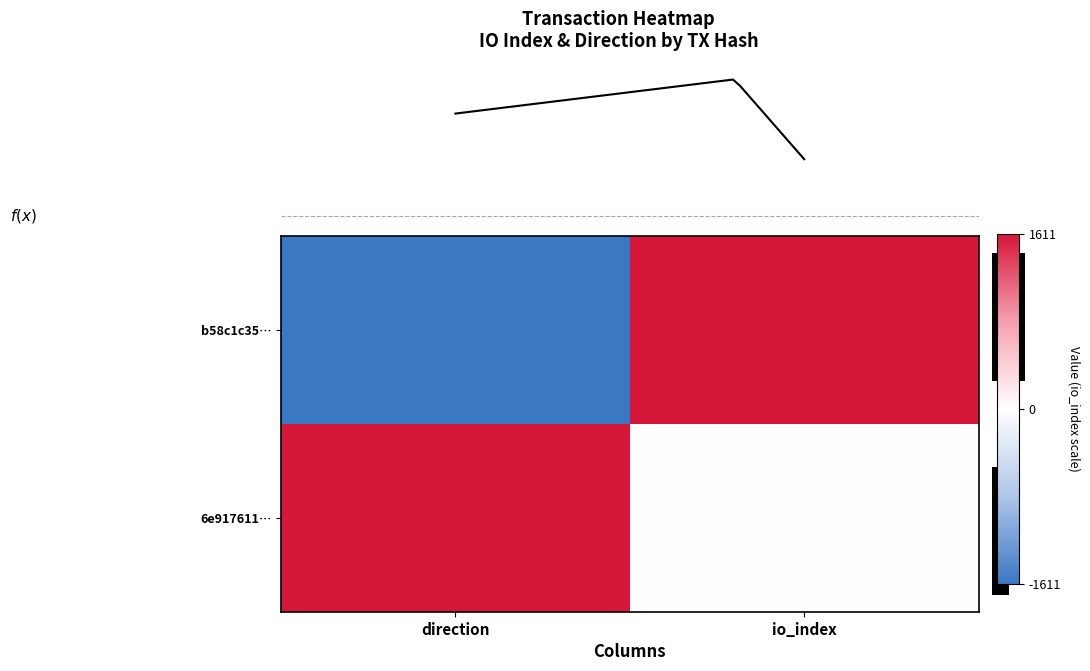

What is the difference between the row_0 values at io_index and direction?

3222